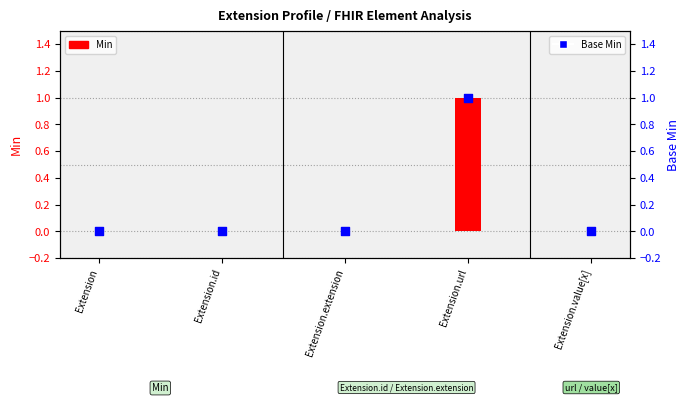

Which series reaches the minimum Y coordinate?

Min